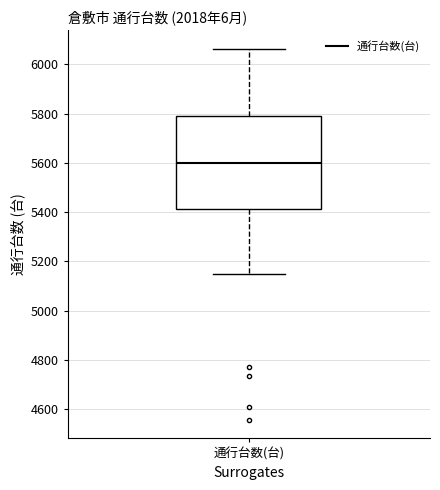

Read this box plot against the y-axis: the position of the median line, the range covered by the box, and the ends of both whiskers. The values are not printed on the chart, so give them approximately, as read against the axis.

median 5600, box 5420 to 5780, whiskers 5160 to 6060